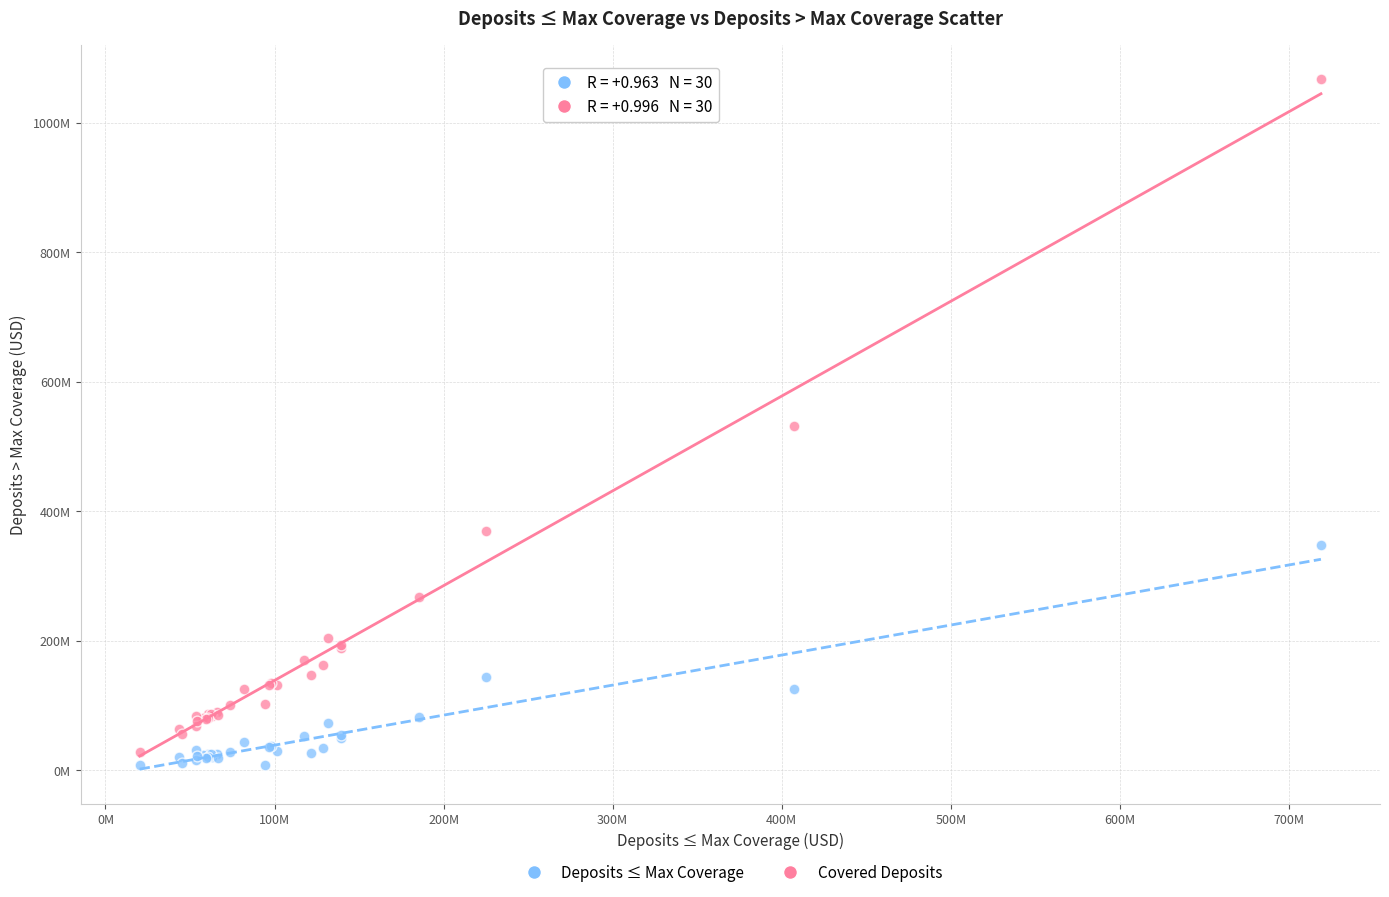

Which series has the widest spread of Y values?

Covered Deposits